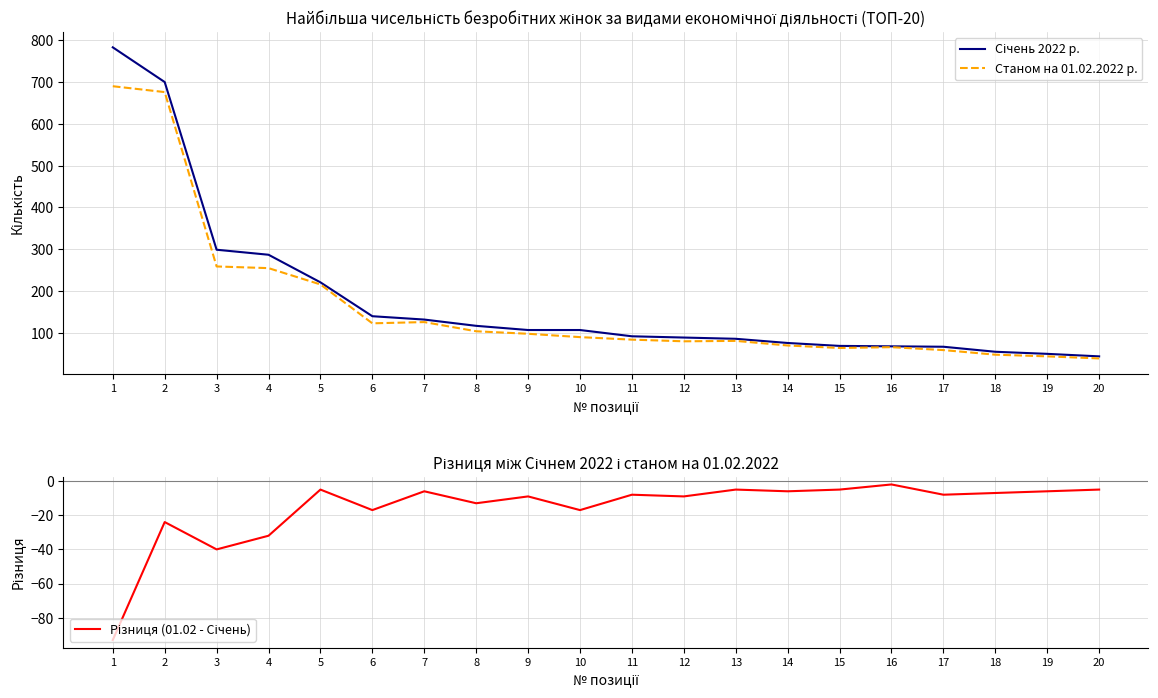

Reading left to right, list all the values displayed in this chart.

Січень 2022 р.: 1=783	2=700	3=299	4=287	5=221	6=140	7=132	8=117	9=107	10=107	11=92	12=89	13=86	14=76	15=69	16=68	17=67	18=55	19=50	20=44
Станом на 01.02.2022 р.: 1=690	2=676	3=259	4=255	5=216	6=123	7=126	8=104	9=98	10=90	11=84	12=80	13=81	14=70	15=64	16=66	17=59	18=48	19=44	20=39
Різниця (01.02 - Січень): 1=-93	2=-24	3=-40	4=-32	5=-5	6=-17	7=-6	8=-13	9=-9	10=-17	11=-8	12=-9	13=-5	14=-6	15=-5	16=-2	17=-8	18=-7	19=-6	20=-5